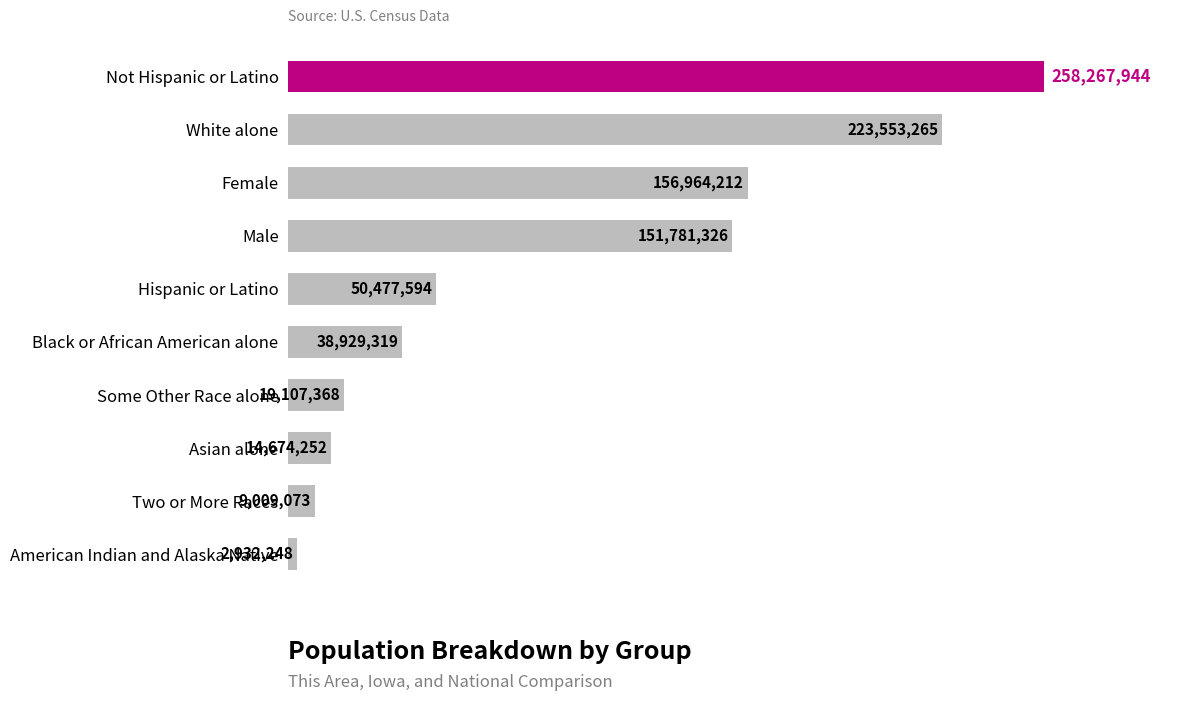

Does the chart contain any negative values?

No